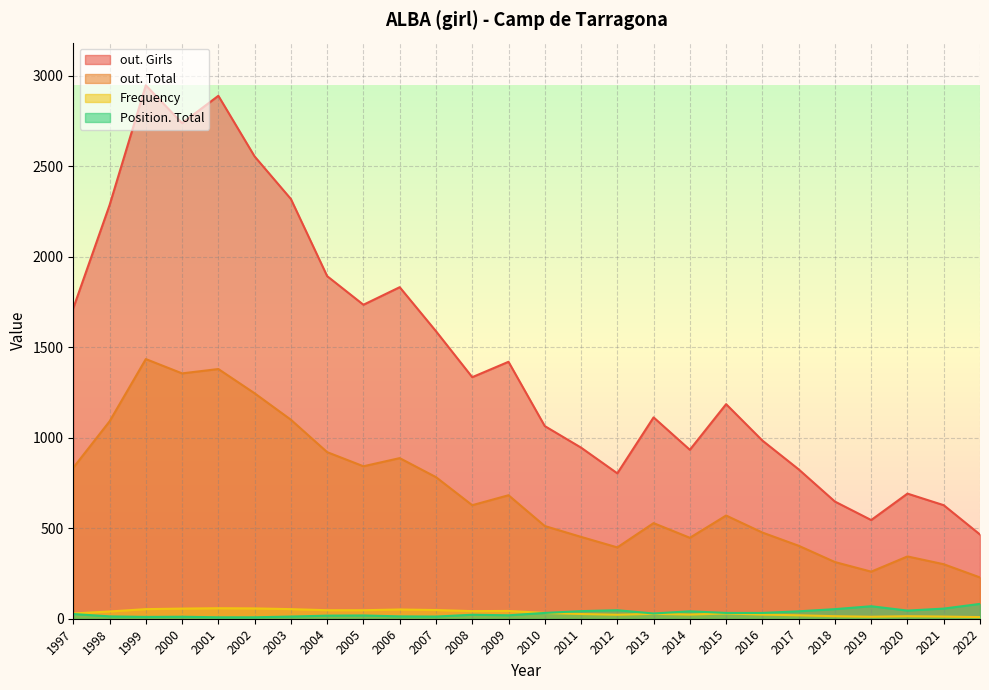

What are all the series names shown in the legend?

out. Girls, out. Total, Frequency, Position. Total